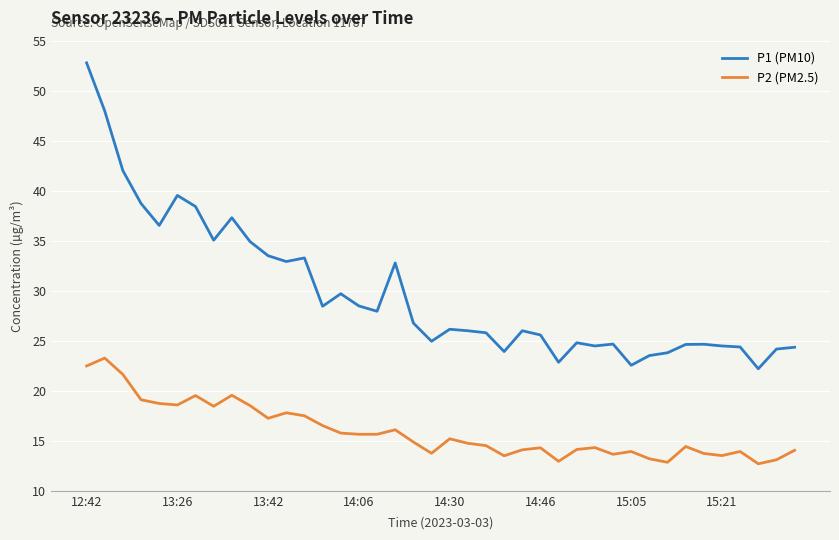

What is the highest value of the P1 (PM10) series?

52.8